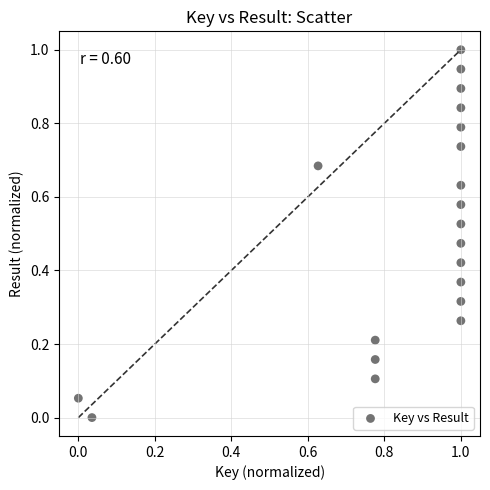

What is the range of Y values (max minus min)?

1.0